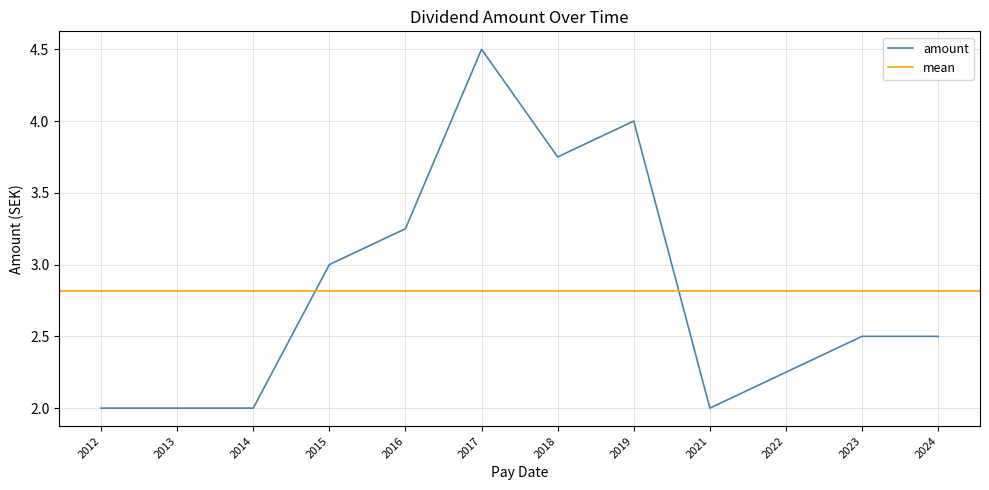

The value at 2024-05-03 is 3.9. True or false?

False